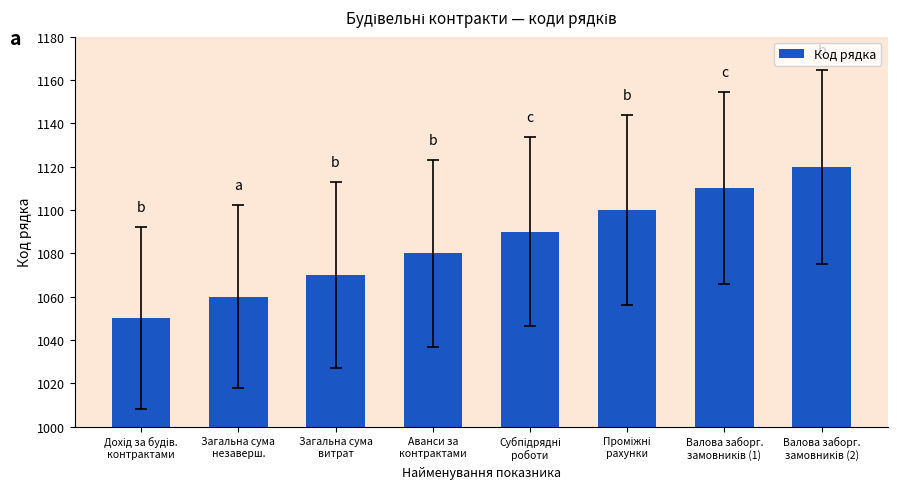

How many bars are there in total?

8